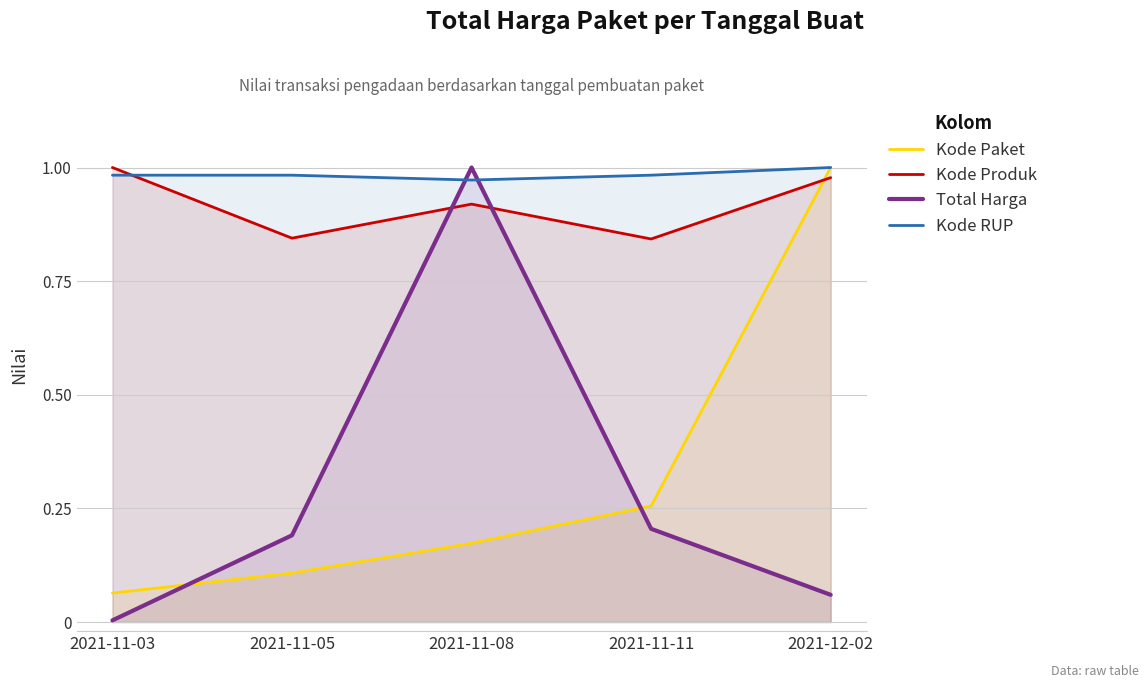

True or false: Total Harga and Kode Paket cross at least once.

True